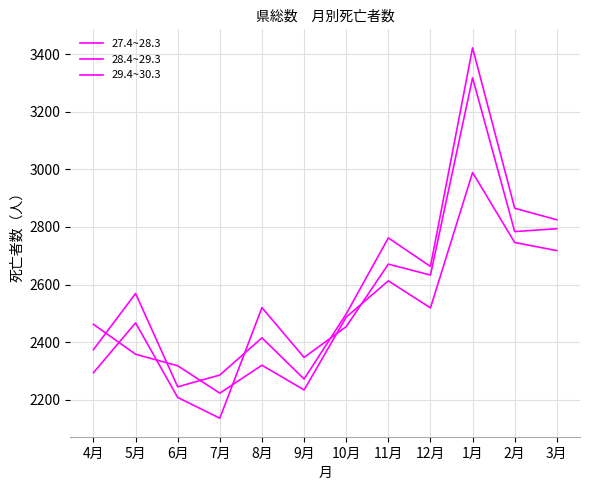

At which label is 27.4~28.3 closest to 2606?

11月